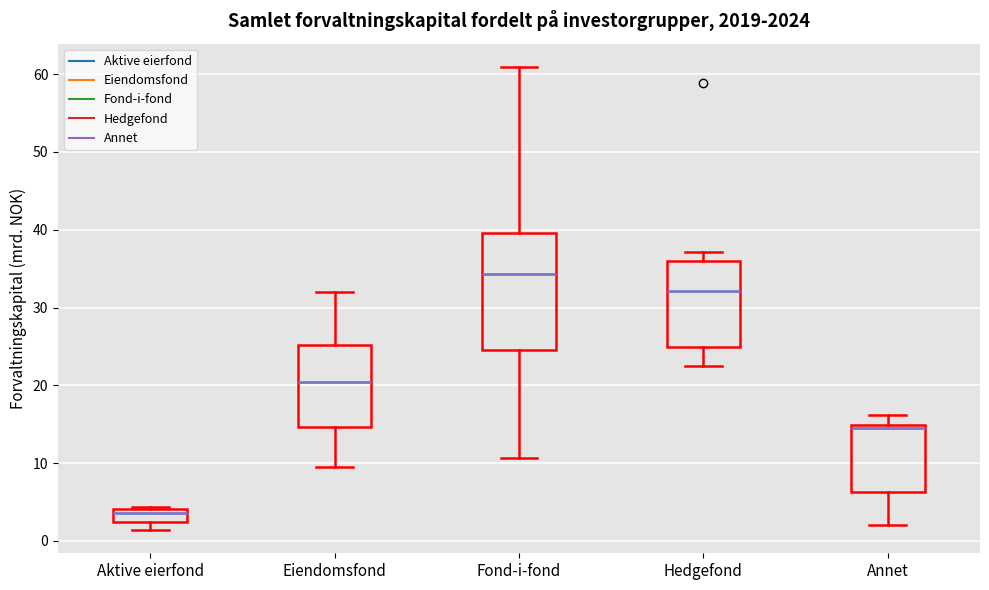

Reading left to right, read every box against the y-axis: the position of its median line, the range the box covers, and the ends of its whiskers. The values are not printed on the chart, so give them approximately, as read against the axis.

Aktive eierfond: median 4 (inside the box), box 2 to 4, whiskers 1 to 4
Eiendomsfond: median 20, box 15 to 25, whiskers 10 to 32
Fond-i-fond: median 34, box 25 to 40, whiskers 11 to 61
Hedgefond: median 32, box 25 to 36, whiskers 22 to 37
Annet: median 15 (just below the box's upper edge), box 6 to 15, whiskers 2 to 16